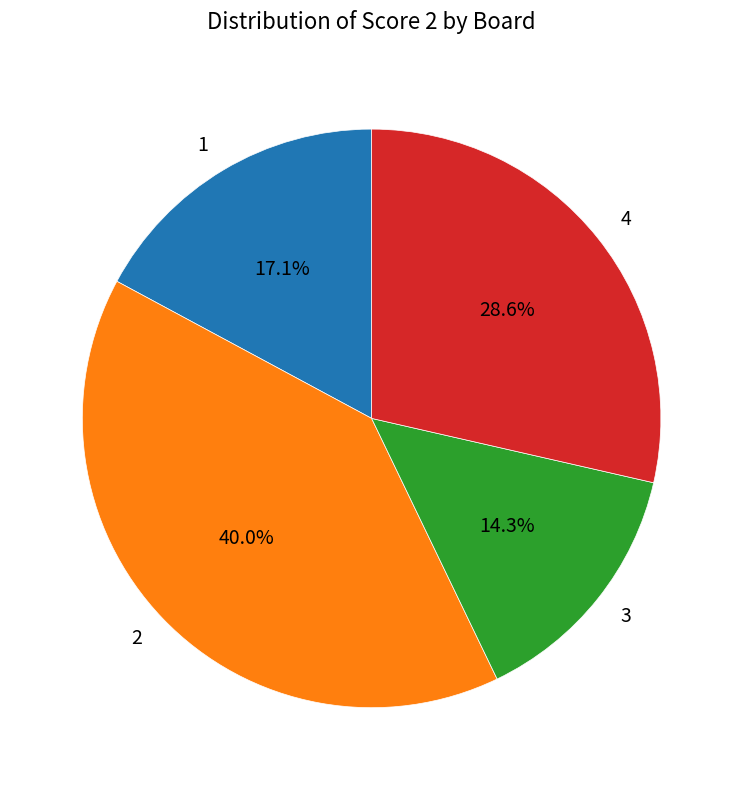

Does any single category account for the majority?

No